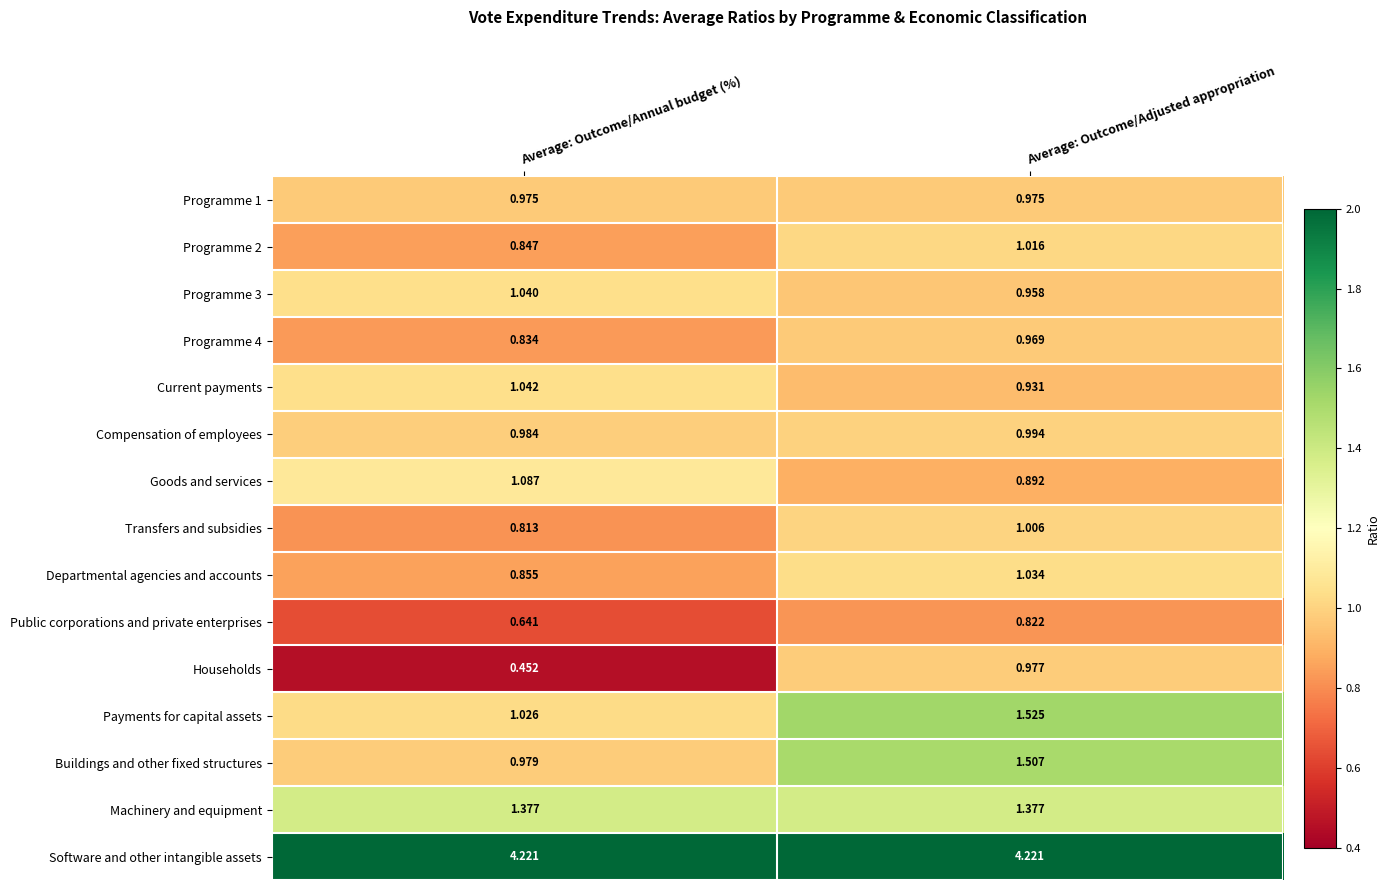

At which label does Transfers and subsidies reach its peak?

Average: Outcome/Adjusted appropriation